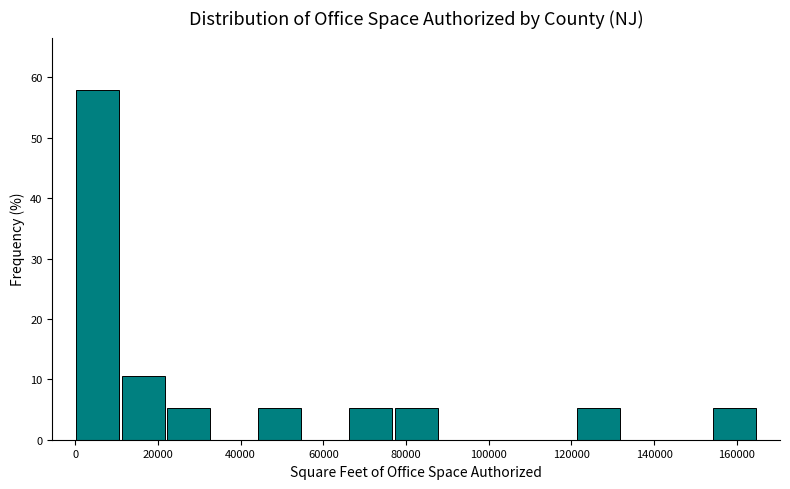

Reading left to right, list every bar in this chart as the range it spans on the x-axis followed by its height. Neither the bar edges nor the heights are printed on the chart, so give them approximately, as read against the axes.

0 to 10000: 58
10000 to 22000: 11
22000 to 32000: 5
32000 to 44000: 0
44000 to 54000: 5
54000 to 66000: 0
66000 to 76000: 5
76000 to 88000: 5
88000 to 98000: 0
98000 to 110000: 0
110000 to 120000: 0
120000 to 132000: 5
132000 to 142000: 0
142000 to 154000: 0
154000 to 164000: 5